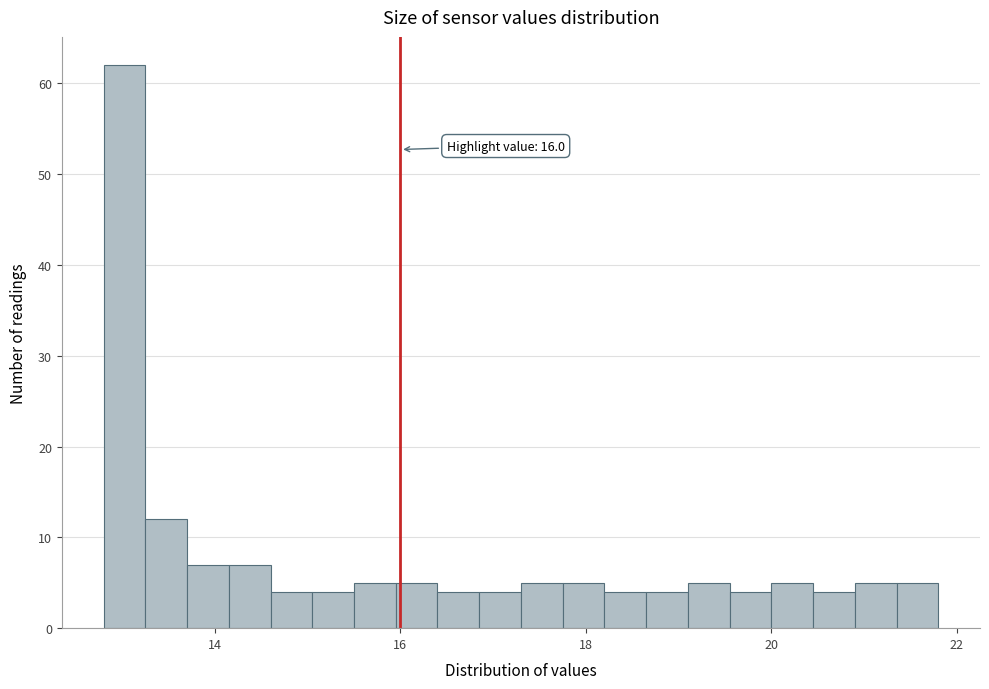

Around what value on the x-axis is the tallest bar? Give the approximate position of its centre, as read against the axis.

13.0